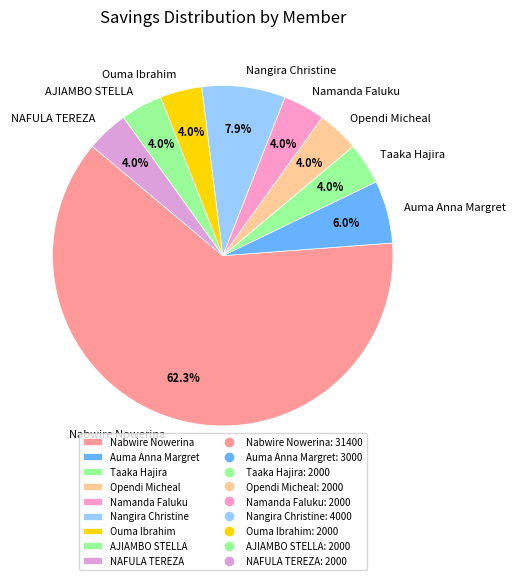

What percentage is the Nabwire Nowerina slice, to the nearest percent?

62%